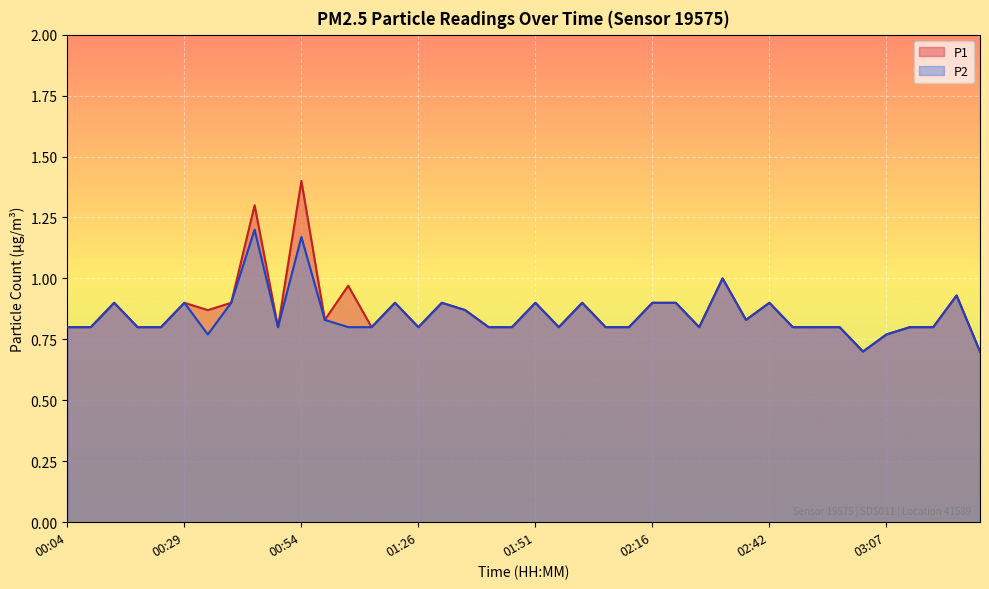

List the labels in order of P2 value, smallest first.

03:02, 03:27, 00:34, 03:07, 00:04, 00:09, 00:19, 00:24, 00:49, 01:04, 01:10, 01:26, 01:41, 01:46, 01:56, 02:06, 02:11, 02:26, 02:47, 02:52, 02:57, 03:12, 03:17, 00:59, 02:37, 01:36, 00:14, 00:29, 00:39, 01:20, 01:31, 01:51, 02:01, 02:16, 02:21, 02:42, 03:22, 02:32, 00:54, 00:44